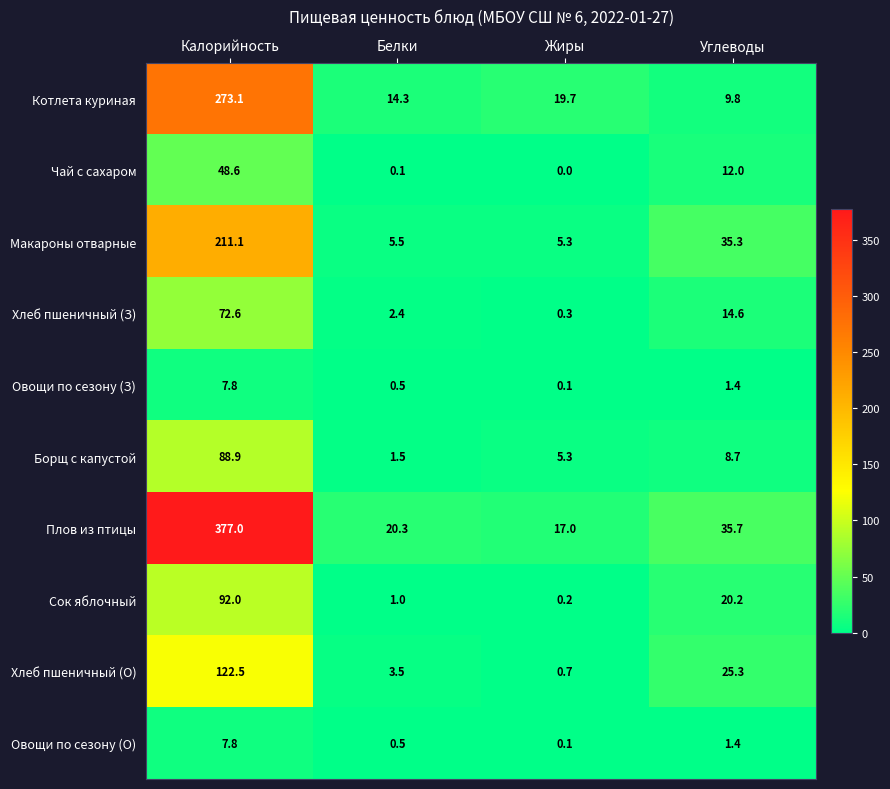

What is the approximate value of Плов из птицы at Углеводы?

35.7